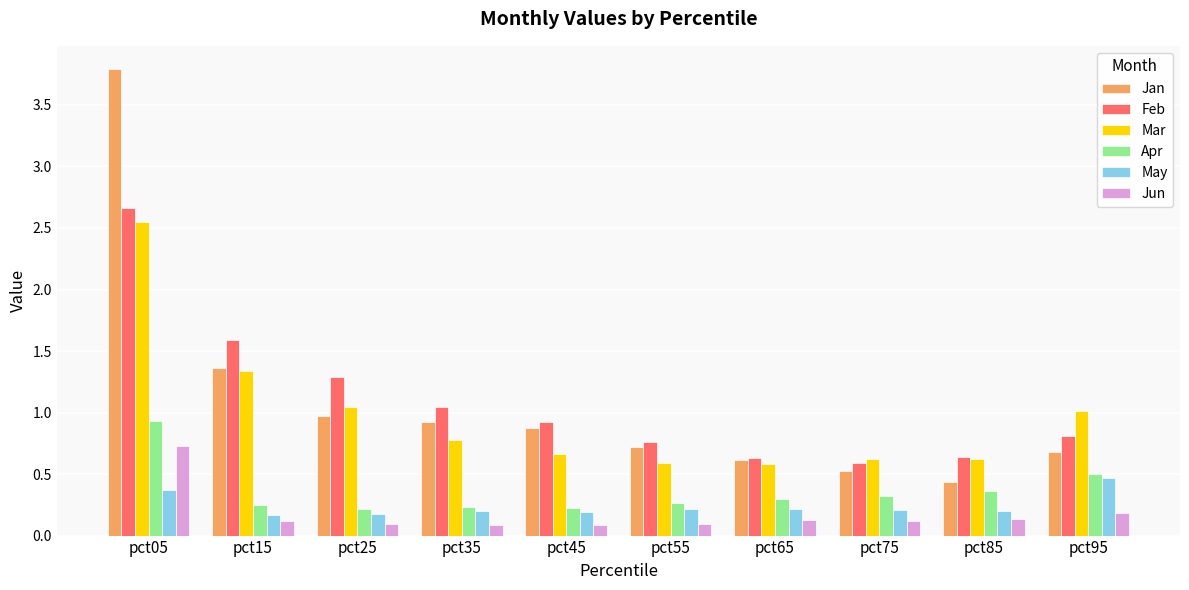

How many distinct data groups are displayed?

6